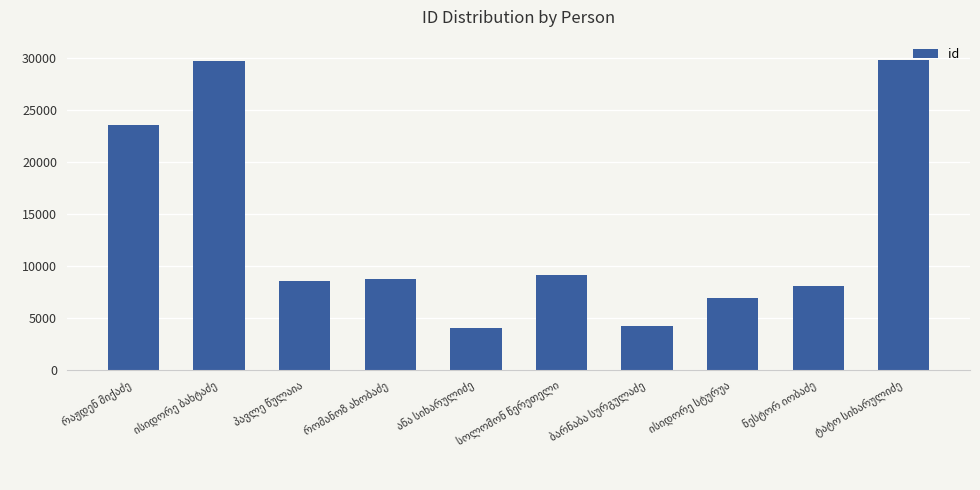

How many series are shown in this chart?

1